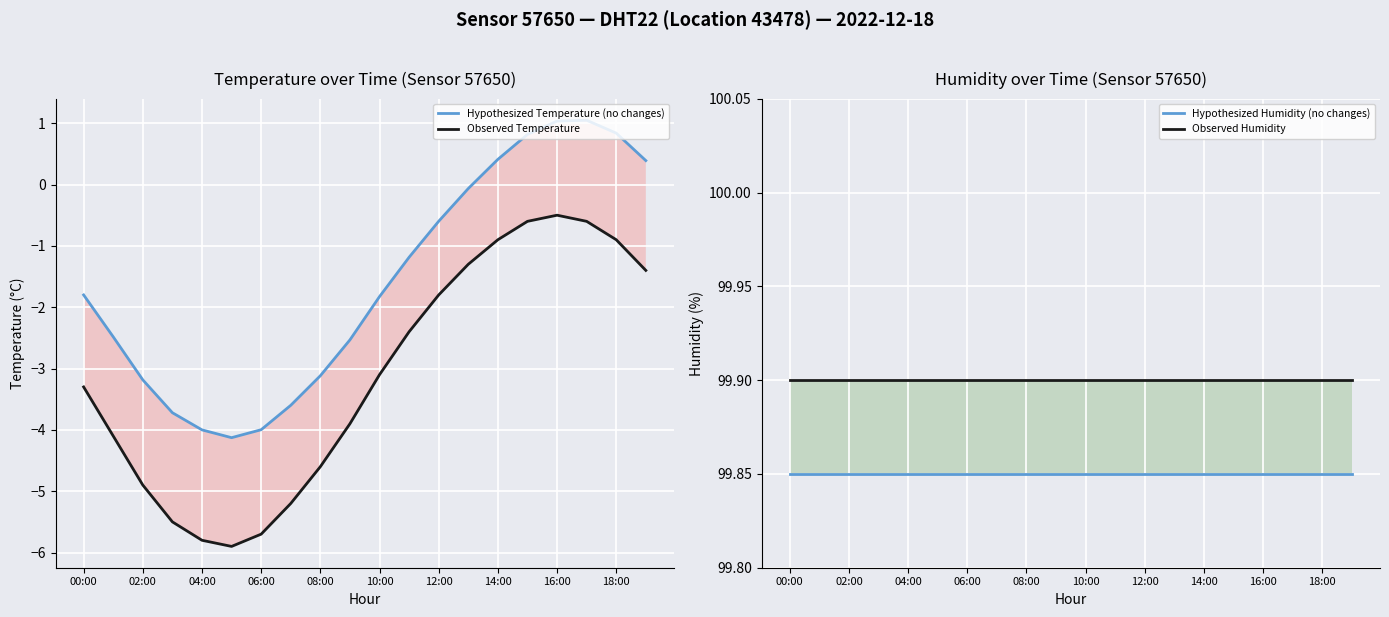

Which series has the widest spread of values?

Observed Temperature